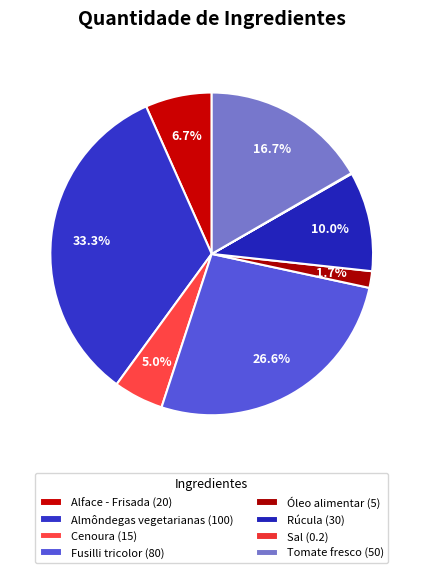

What is the change in value from Cenoura to Rúcula?

+15.0